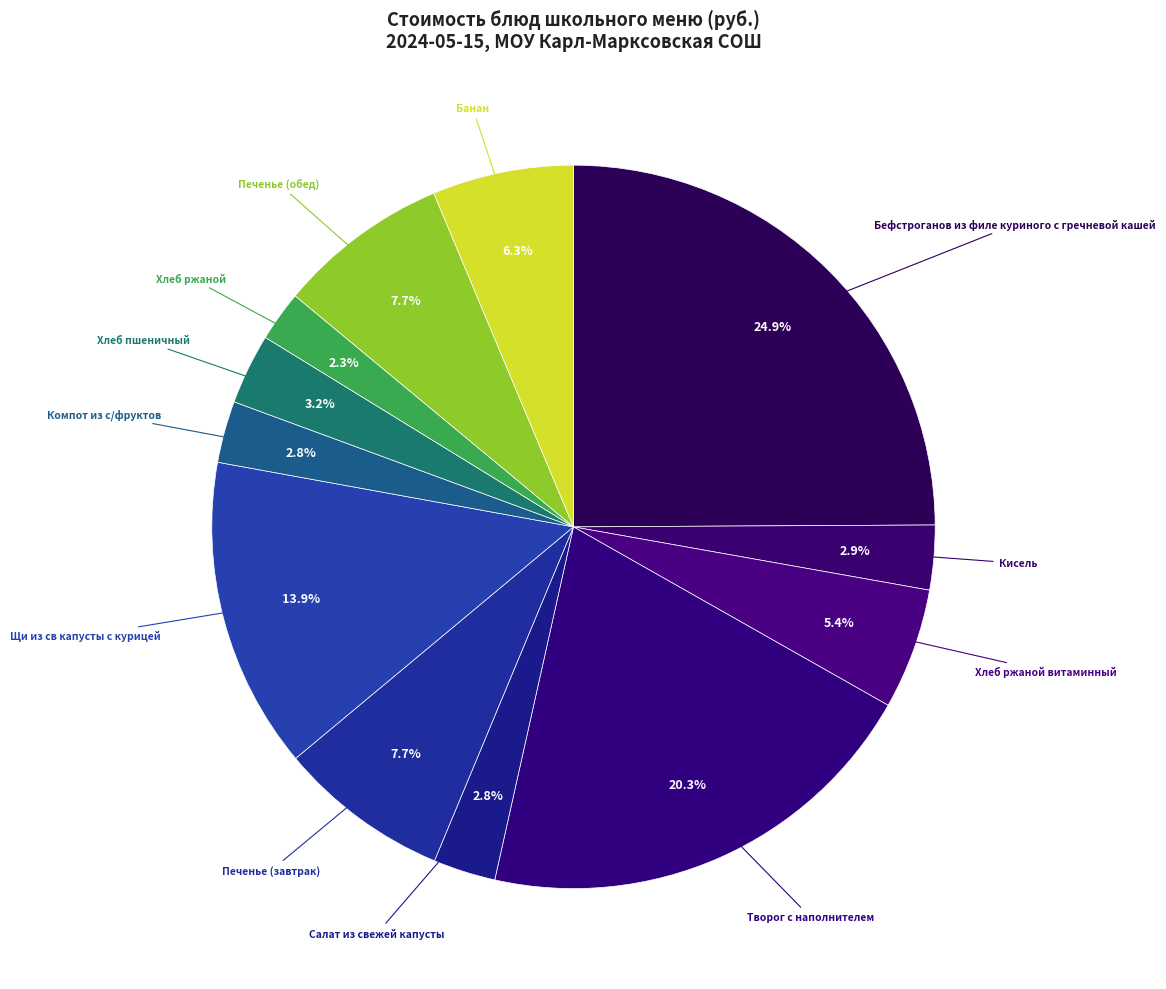

How many segments does this pie chart have?

12